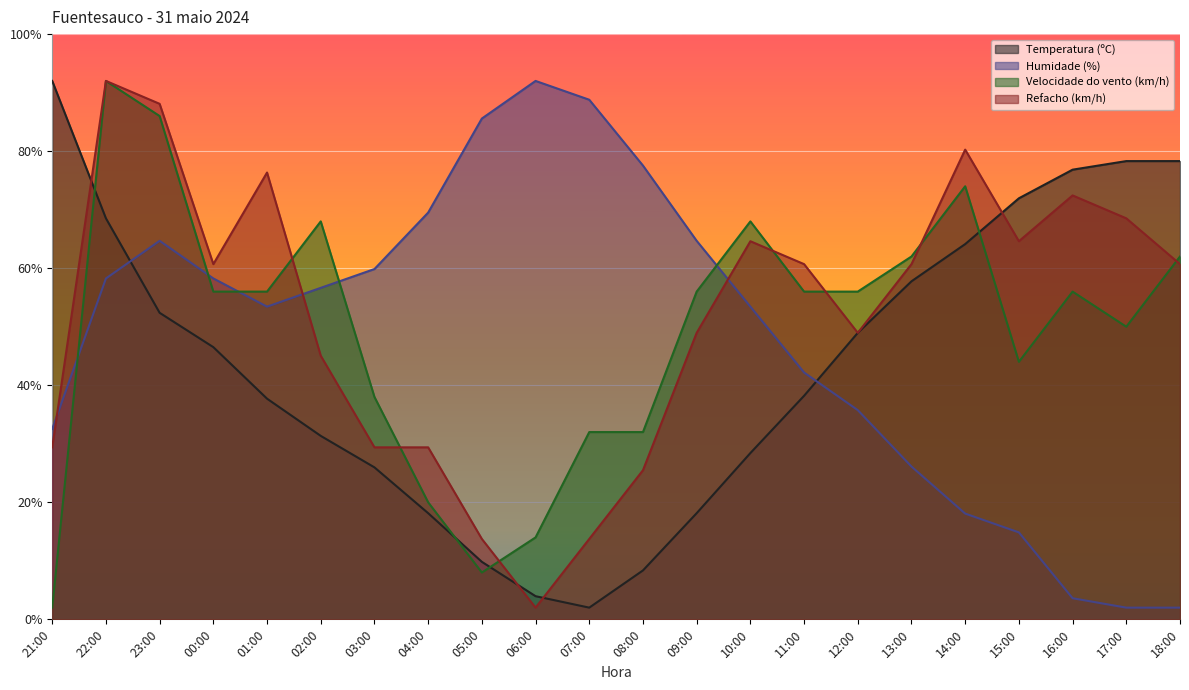

Reading left to right, list all the values displayed in this chart.

Temperatura (ºC): 92.0	68.5	52.4	46.5	37.7	31.3	26.0	18.1	9.8	4.0	2.0	8.4	18.1	28.4	38.2	49.0	57.8	64.1	71.9	76.8	78.3	78.3
Humidade (%): 32.5	58.2	64.7	58.2	53.4	56.6	59.9	69.5	85.6	92.0	88.8	77.5	64.7	53.4	42.2	35.7	26.1	18.1	14.9	3.6	2.0	2.0
Velocidade do vento (km/h): 2.0	92.0	86.0	56.0	56.0	68.0	38.0	20.0	8.0	14.0	32.0	32.0	56.0	68.0	56.0	56.0	62.0	74.0	44.0	56.0	50.0	62.0
Refacho (km/h): 29.4	92.0	88.1	60.7	76.3	45.0	29.4	29.4	13.7	2.0	13.7	25.5	49.0	64.6	60.7	49.0	60.7	80.3	64.6	72.4	68.5	60.7